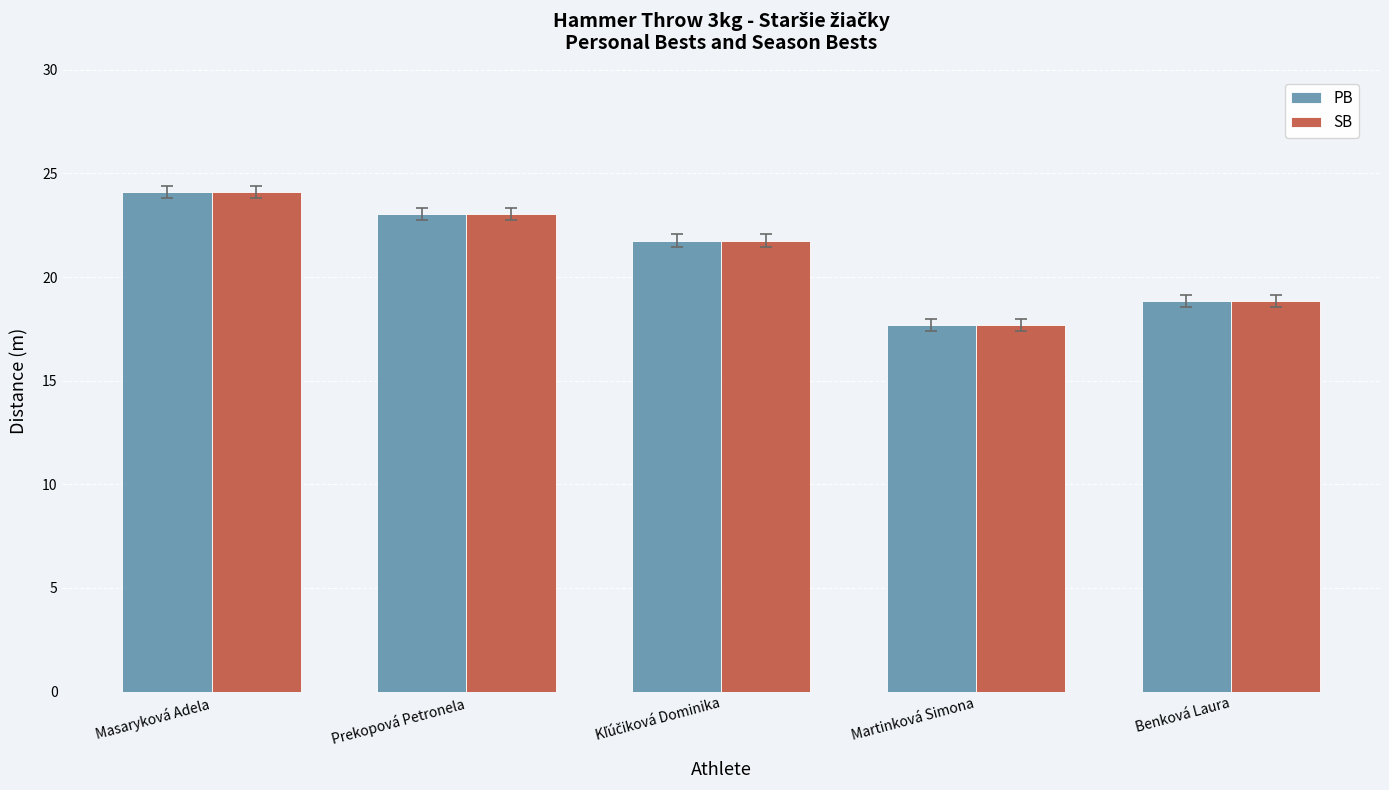

At which category is the sum across all series the highest?

Masaryková Adela